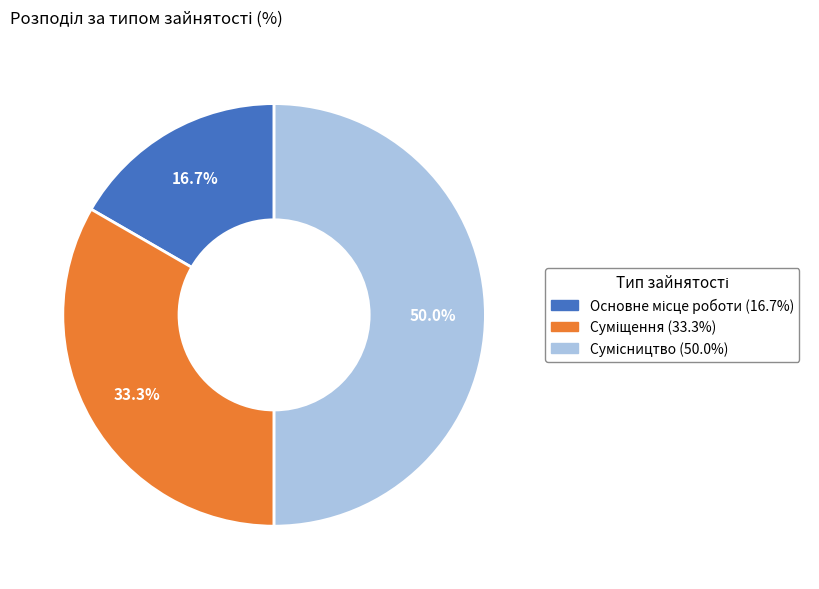

Is the sum of Сумісництво and Суміщення greater than half?

Yes